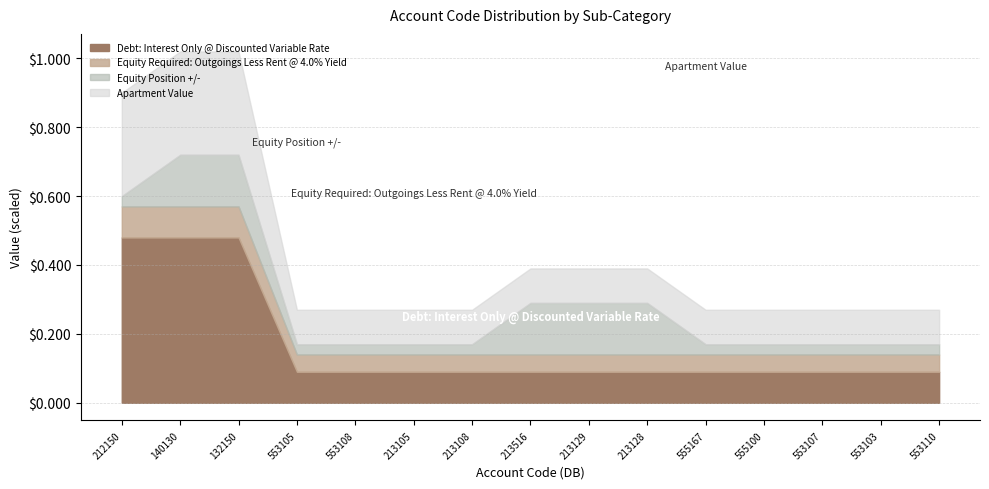

How many lines are shown in the chart?

4